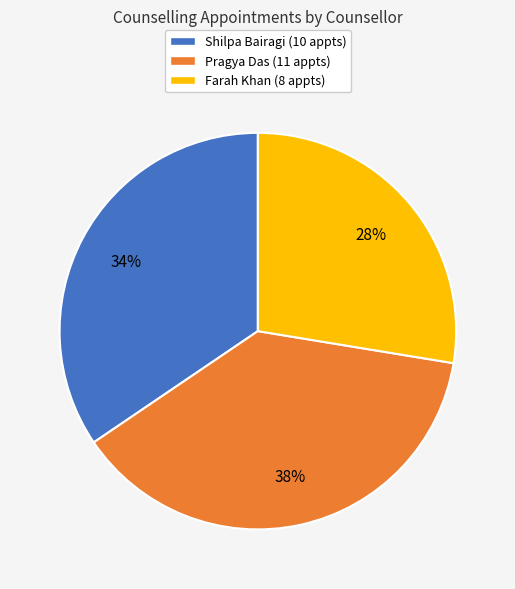

Combined, do Farah Khan (8 appts) and Pragya Das (11 appts) account for over 50%?

Yes